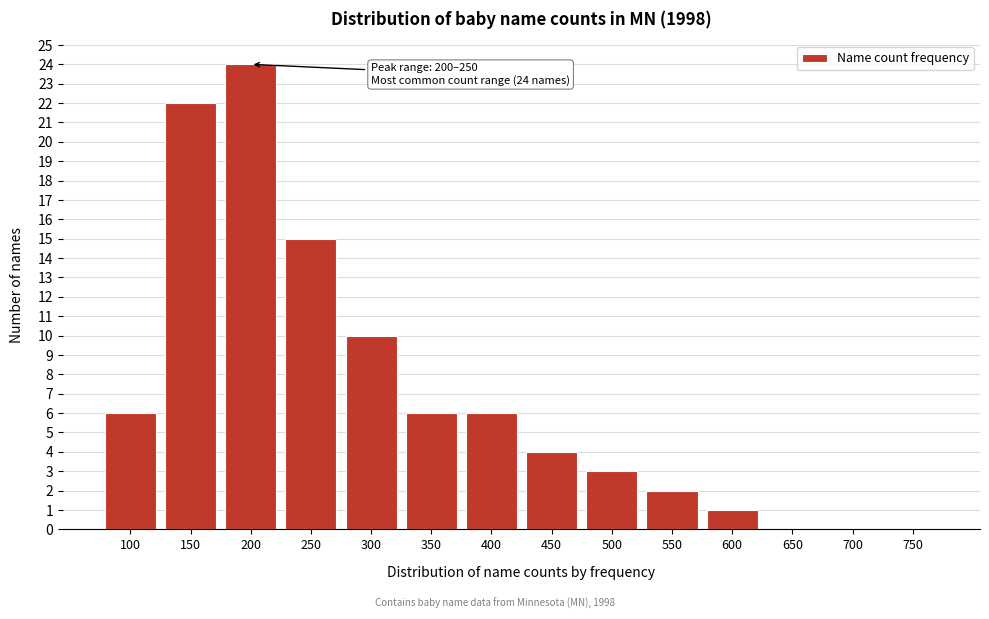

Reading left to right, list all the values displayed in this chart.

100=6	150=22	200=24	250=15	300=10	350=6	400=6	450=4	500=3	550=2	600=1	650=0	700=0	750=0